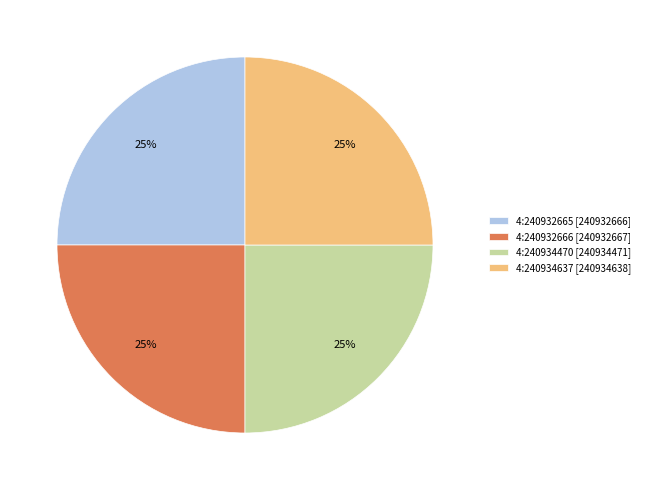

Does 4:240932665 [240932666] account for over 50% of the chart?

No